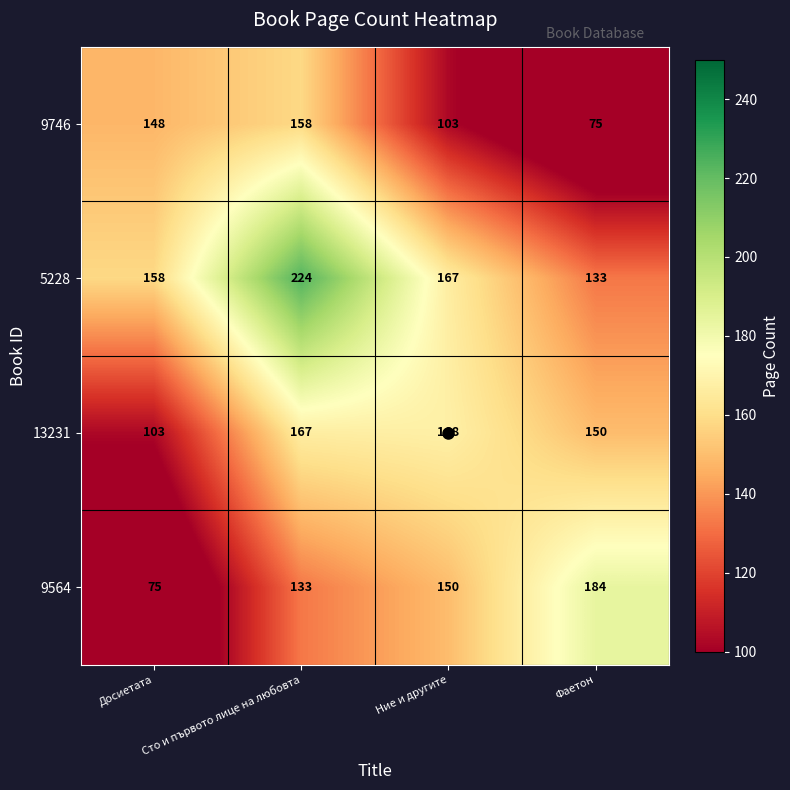

What is the sum of all 13231 values?

588